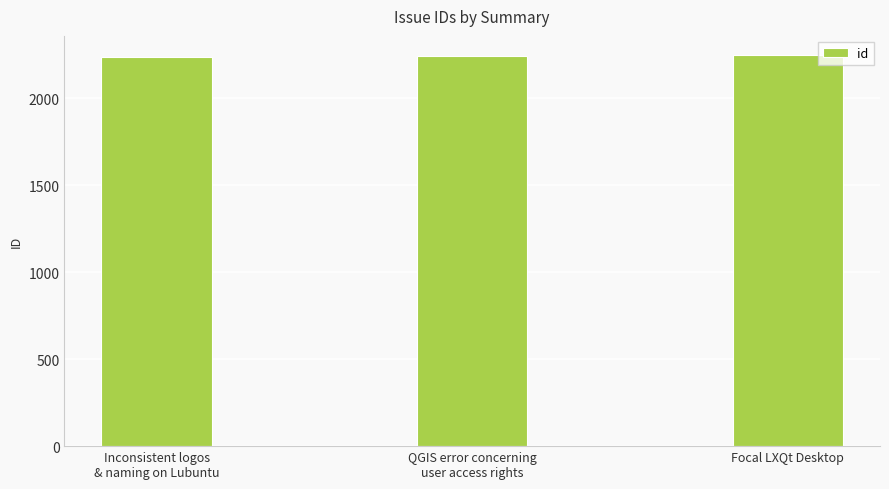

What is the average value?

2243